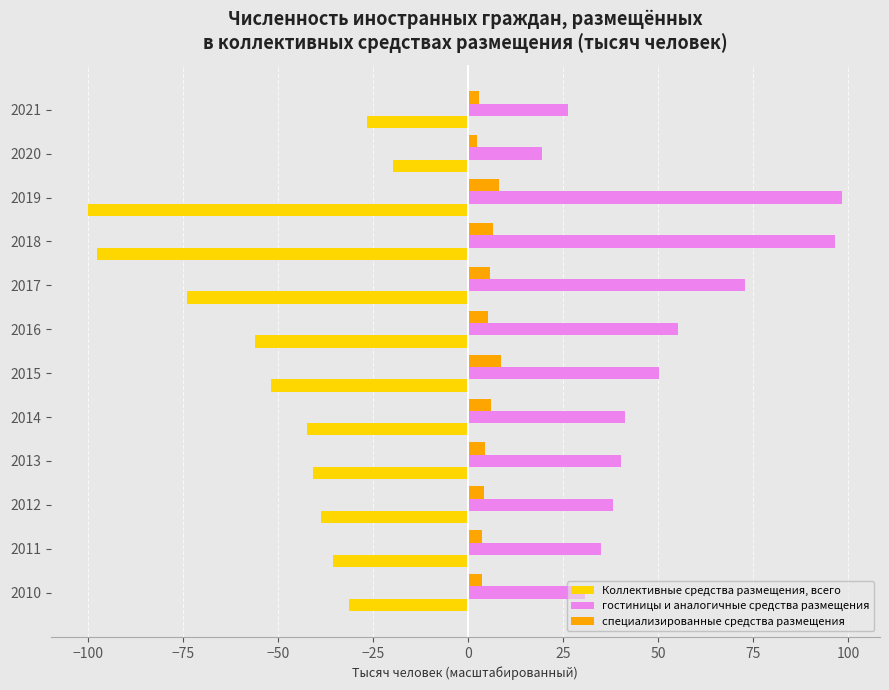

List the series in order of their peak value, highest first.

гостиницы и аналогичные средства размещения, специализированные средства размещения, Коллективные средства размещения, всего